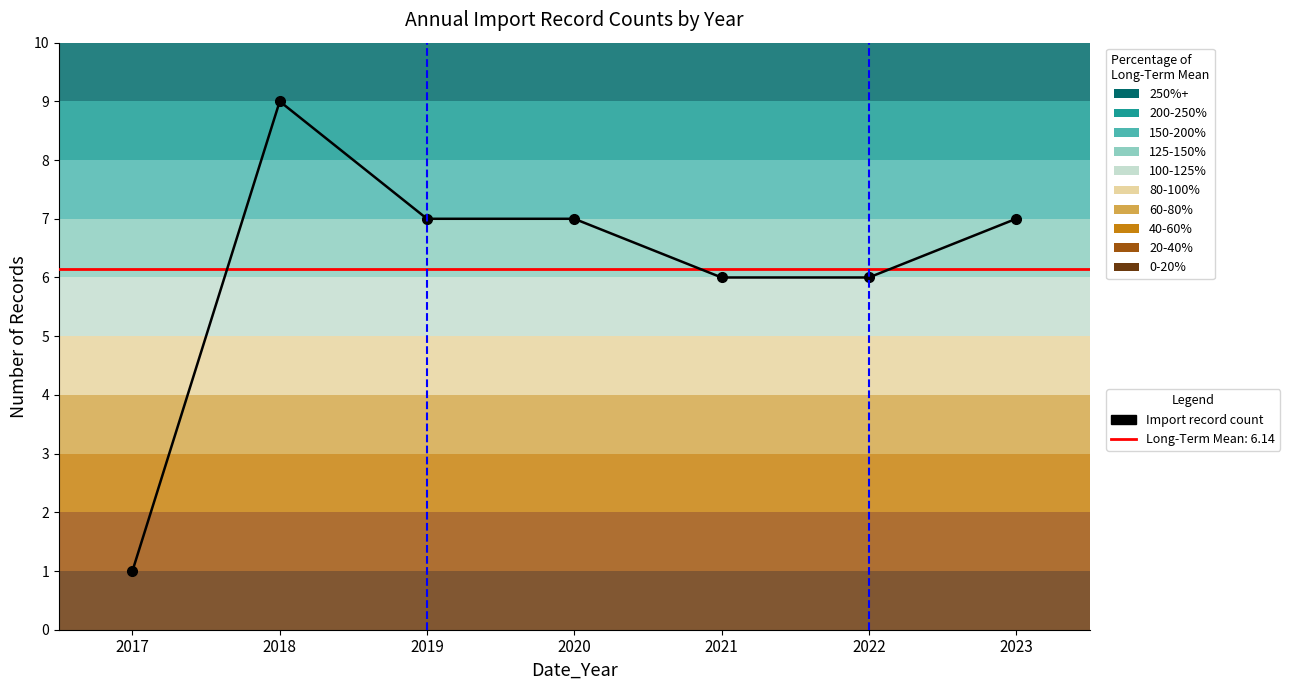

At which label does the data first exceed 7?

2018